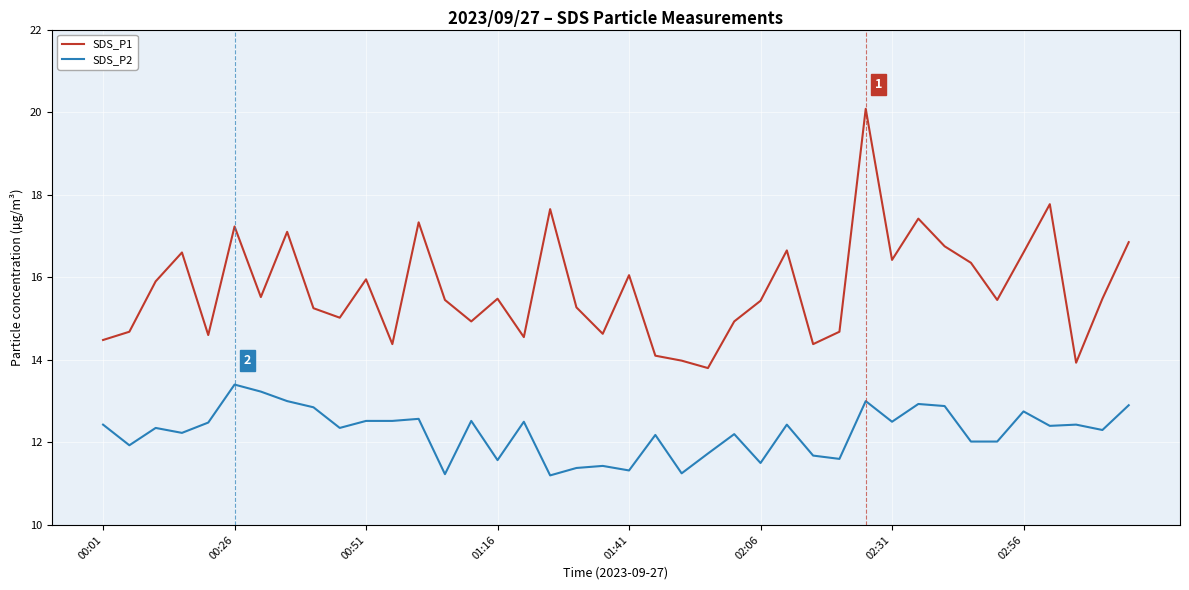

Which series has the largest total across all categories?

SDS_P1